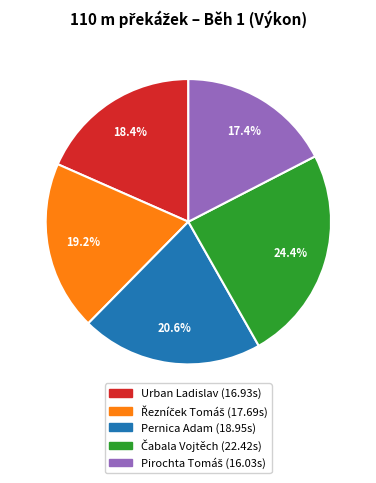

Count the number of slices in the pie.

5